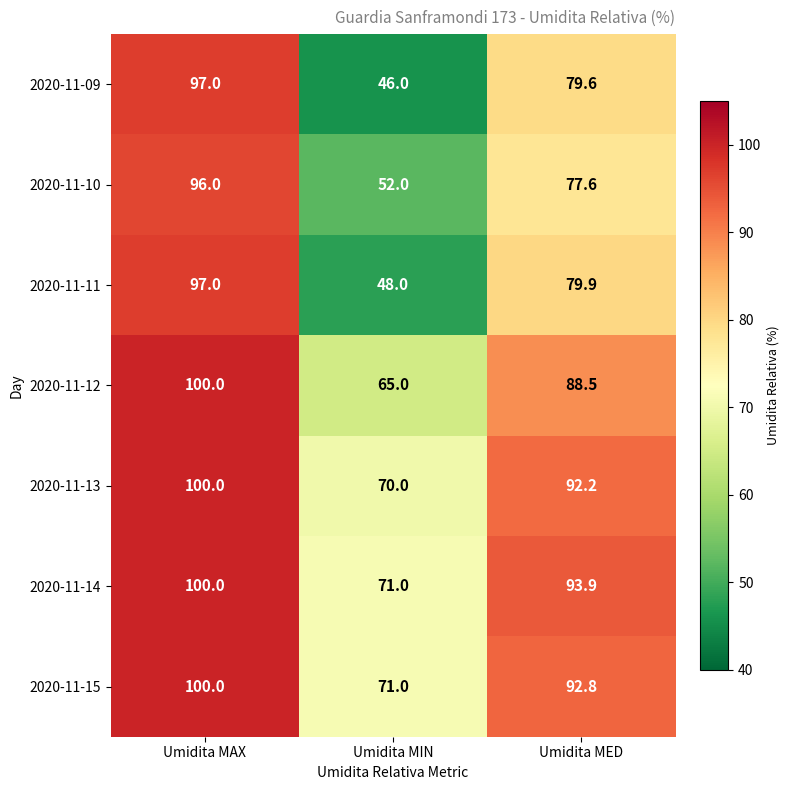

At which category is the sum across all series the highest?

Umidita MAX